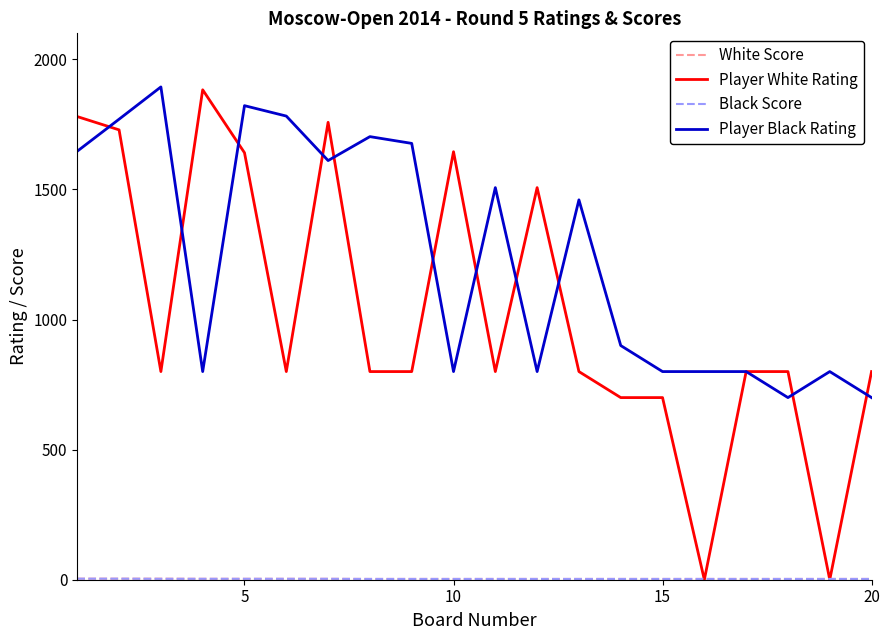

What is the highest value of the Player White Rating series?

1883.0